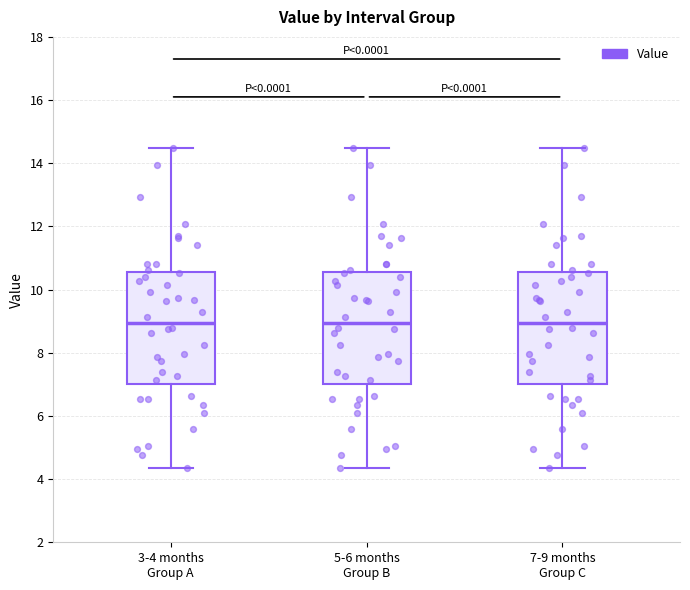

Reading left to right, read every box against the y-axis: the position of its median line, the range the box covers, and the ends of its whiskers. The values are not printed on the chart, so give them approximately, as read against the axis.

3-4 months Group A: median 9.0, box 7.0 to 10.6, whiskers 4.4 to 14.4
5-6 months Group B: median 9.0, box 7.0 to 10.6, whiskers 4.4 to 14.4
7-9 months Group C: median 9.0, box 7.0 to 10.6, whiskers 4.4 to 14.4